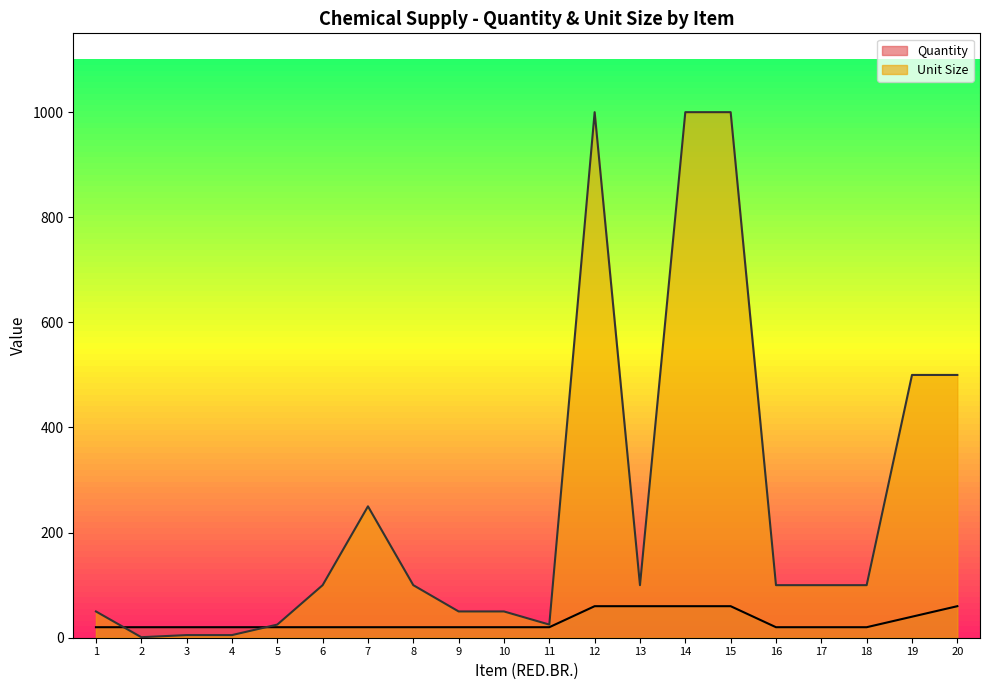

List the series in order of their peak value, highest first.

Unit Size, Quantity